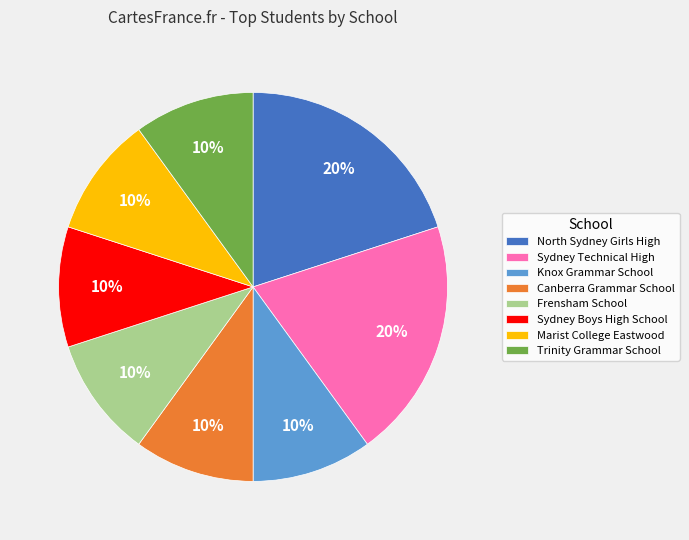

To the nearest percent, what percentage of the pie is Sydney Boys High School?

10%